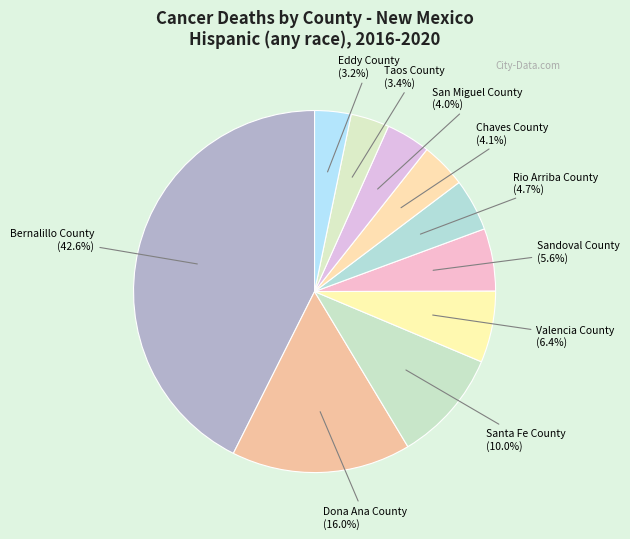

What is the total percentage of Sandoval County and Eddy County?

8.8%